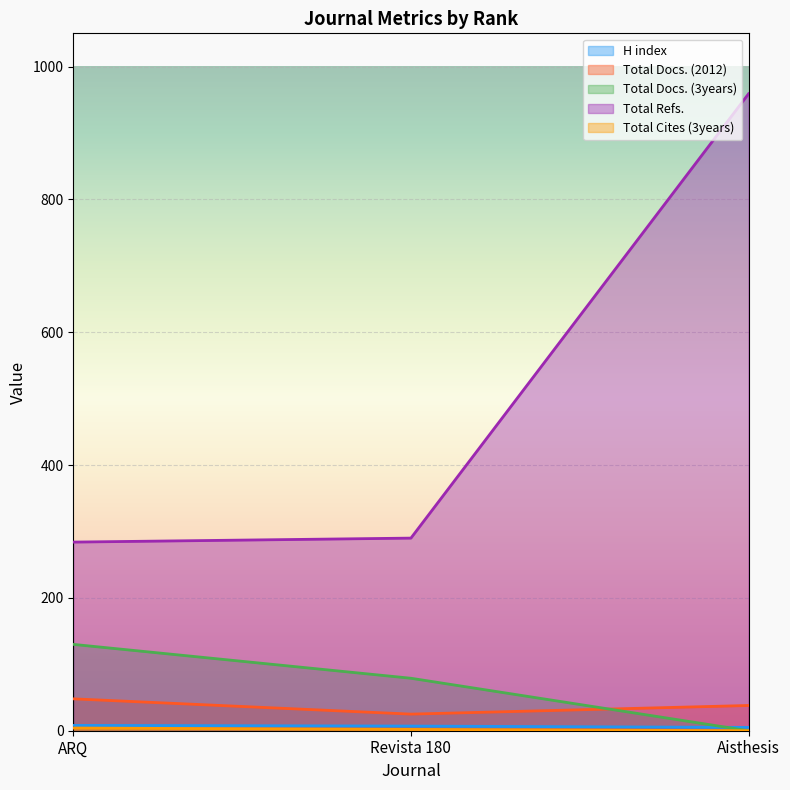

How many lines are shown in the chart?

5